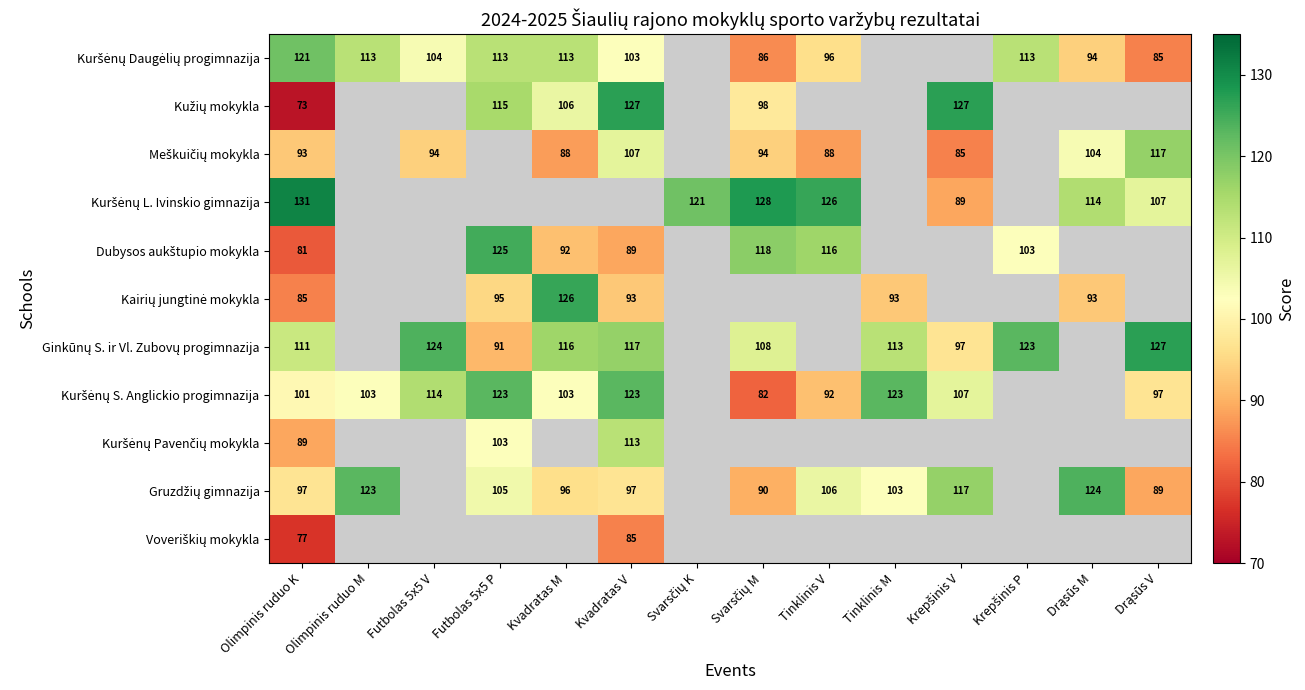

What is the difference between the maximum and minimum values in the Ginkūnų S. ir Vl. Zubovų progimnazija series?

36.0